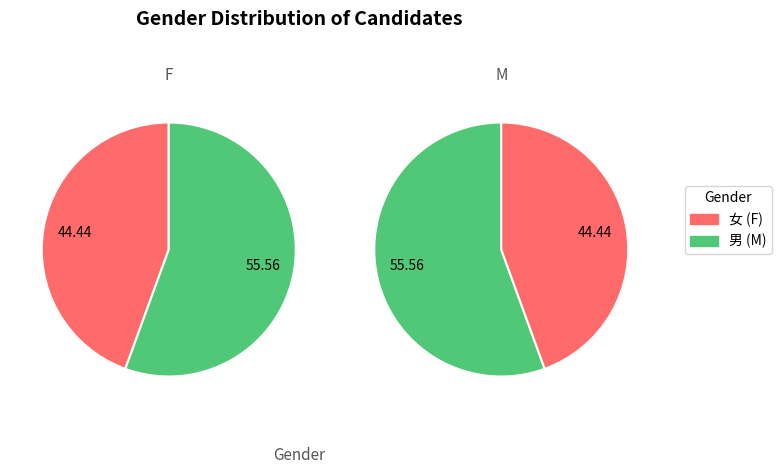

What portion of the pie excludes 男?

44.4%